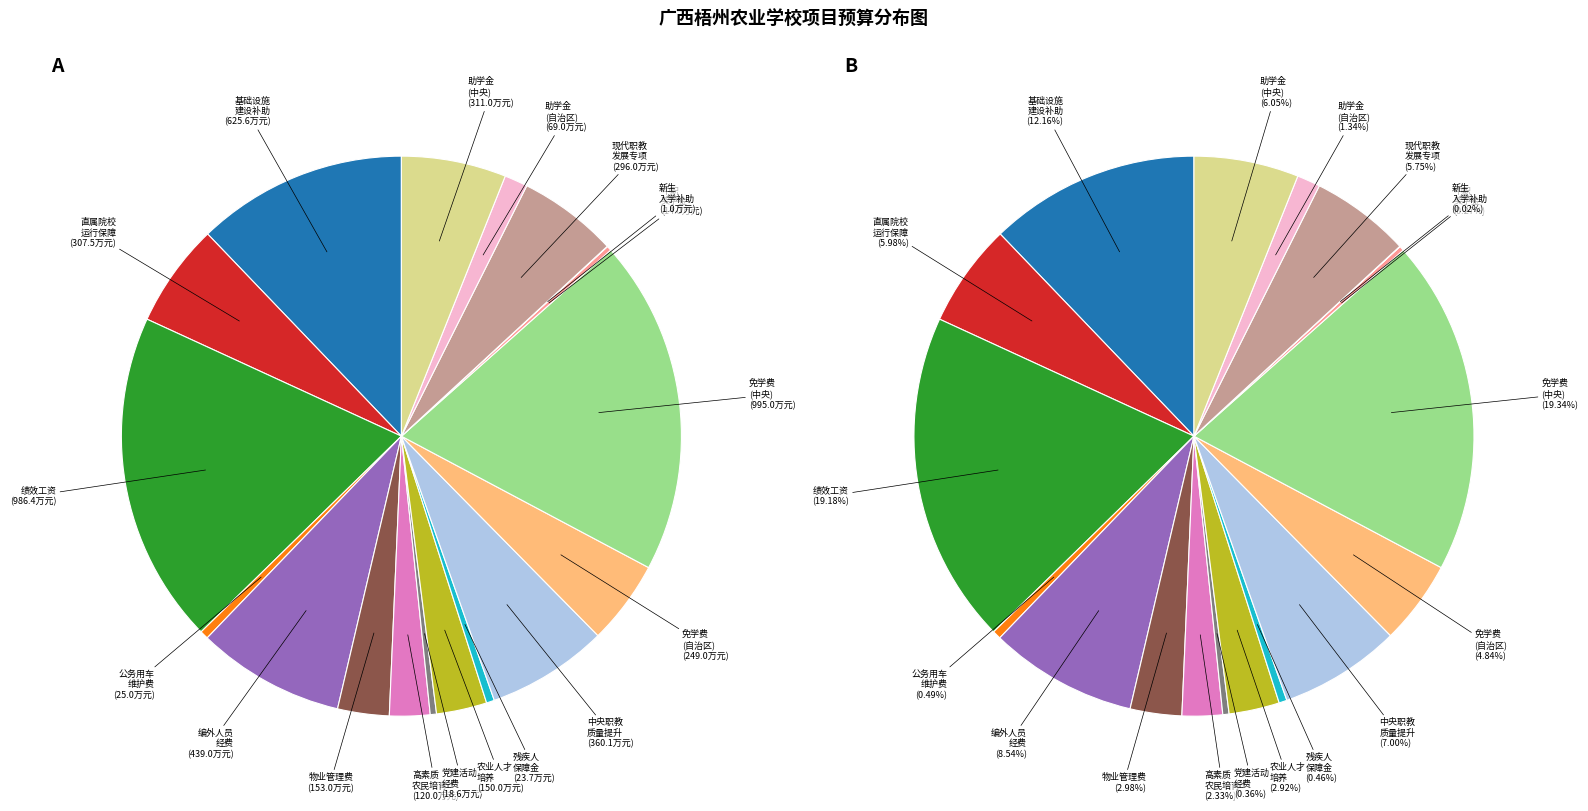

To the nearest percent, what portion does 自治区现代职业教育发展专项 represent?

6%